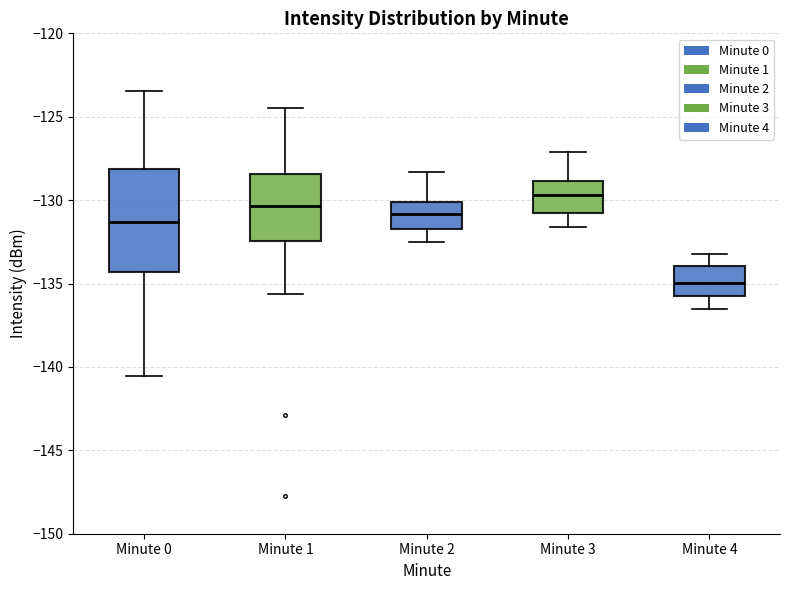

Which box has the lowest median line?

Minute 4